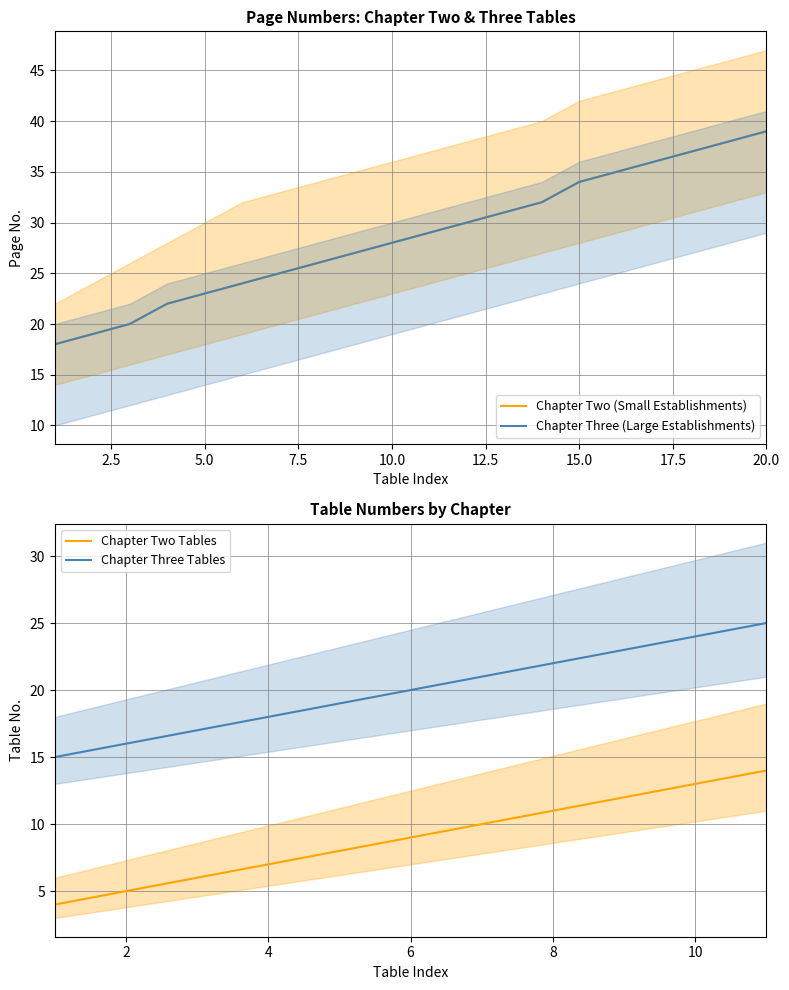

Where does the Chapter Two (Small Establishments) series first go above 29?

12